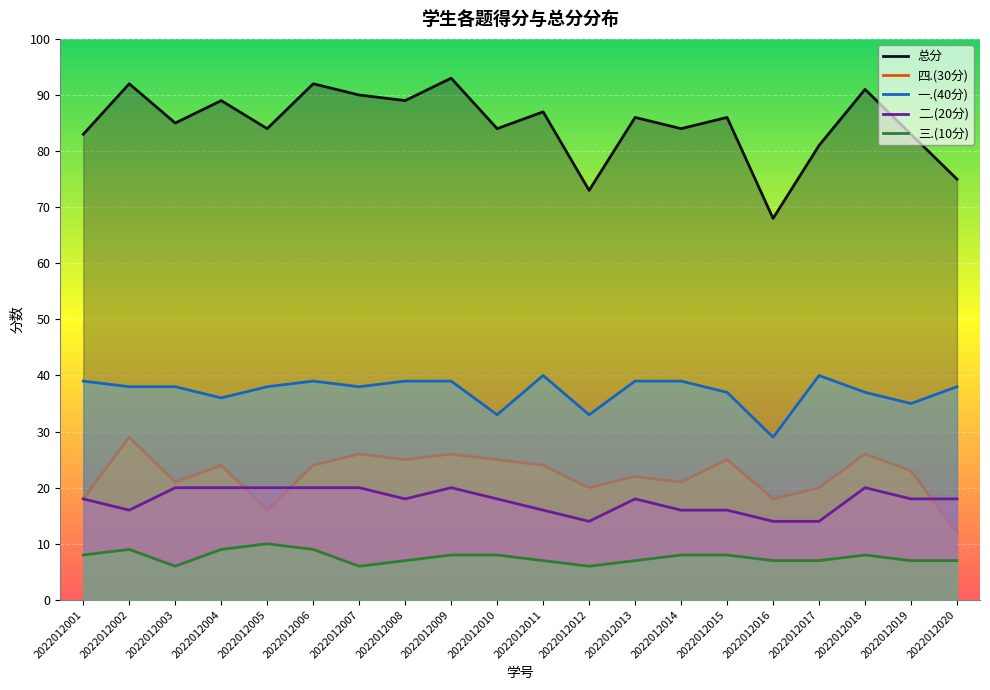

How many lines are shown in the chart?

5